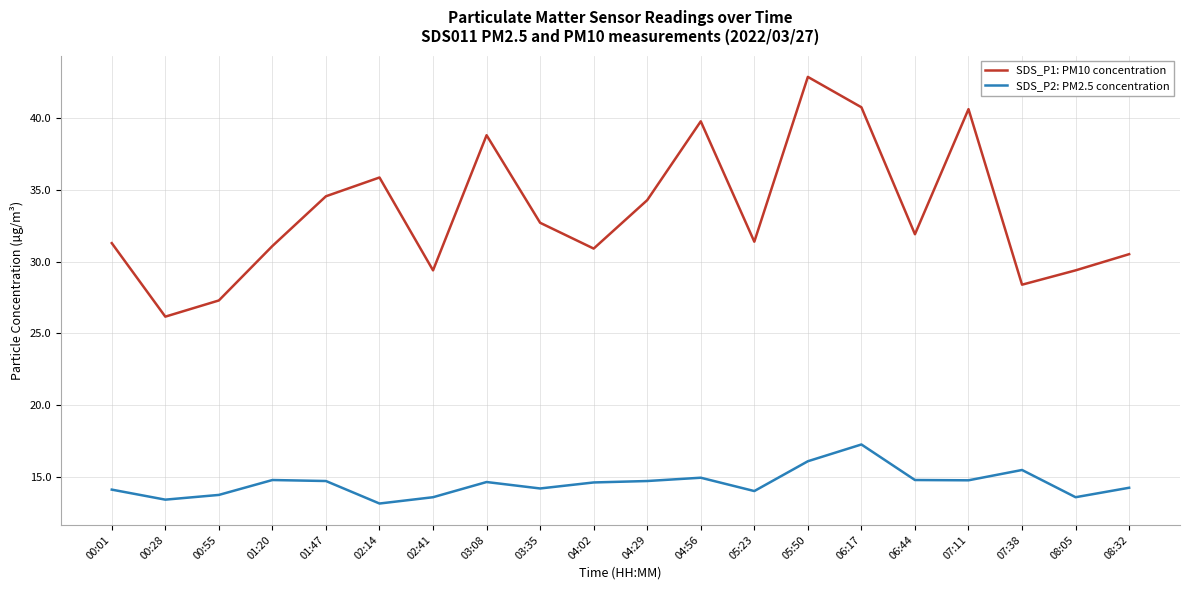

Where is the first local minimum for SDS_P1: PM10 concentration?

00:28